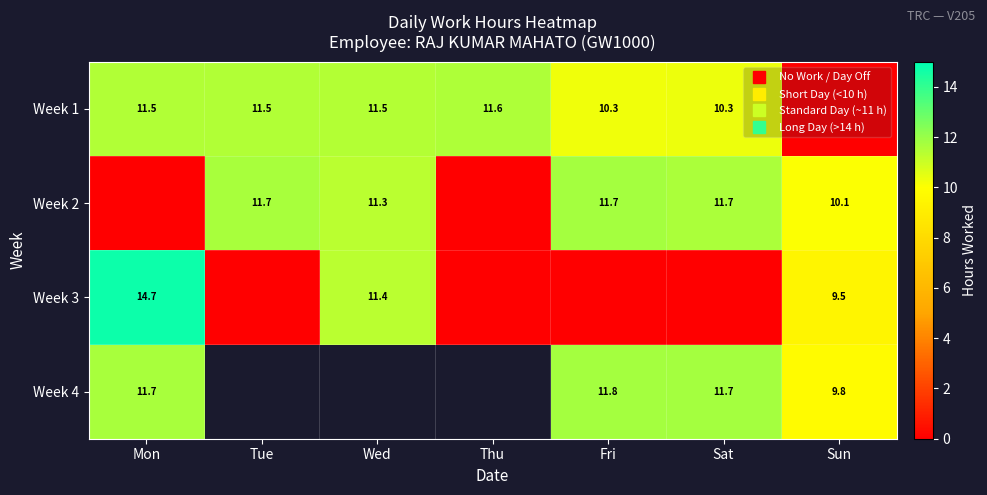

What is the approximate value of Week 4 at Mon?

11.7